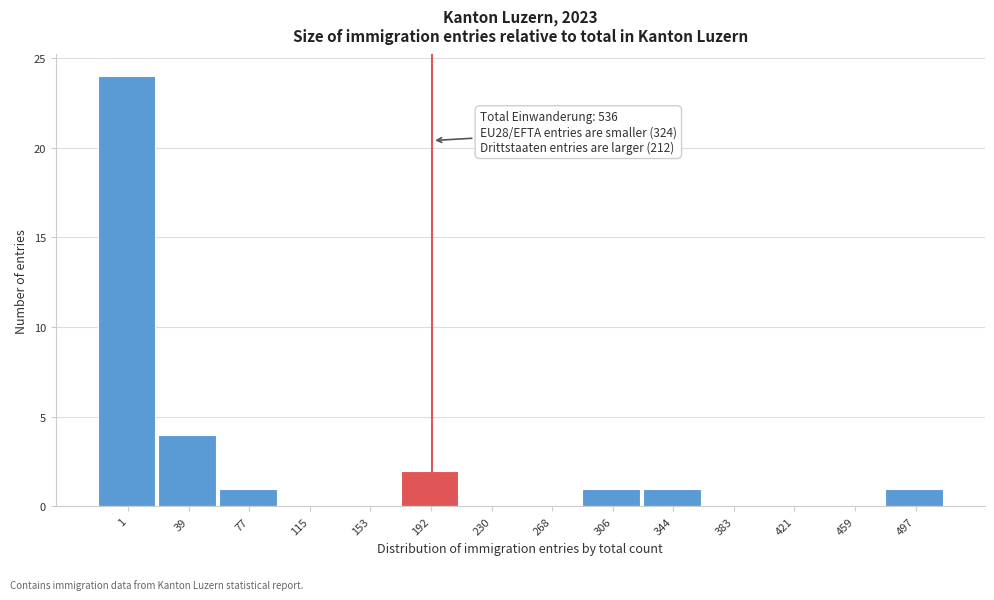

Reading right to left, what are all the values shown in this chart?

497=1	459=0	421=0	383=0	344=1	306=1	268=0	230=0	192=2	153=0	115=0	77=1	39=4	1=24